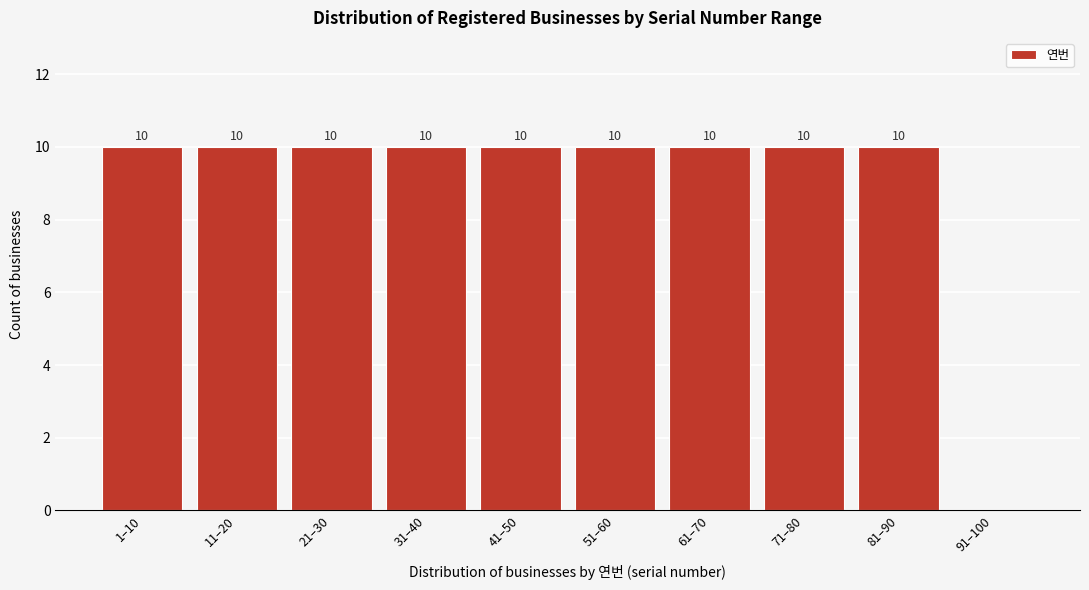

Reading left to right, transcribe all the data shown in this chart.

1–10=10	11–20=10	21–30=10	31–40=10	41–50=10	51–60=10	61–70=10	71–80=10	81–90=10	91–100=0